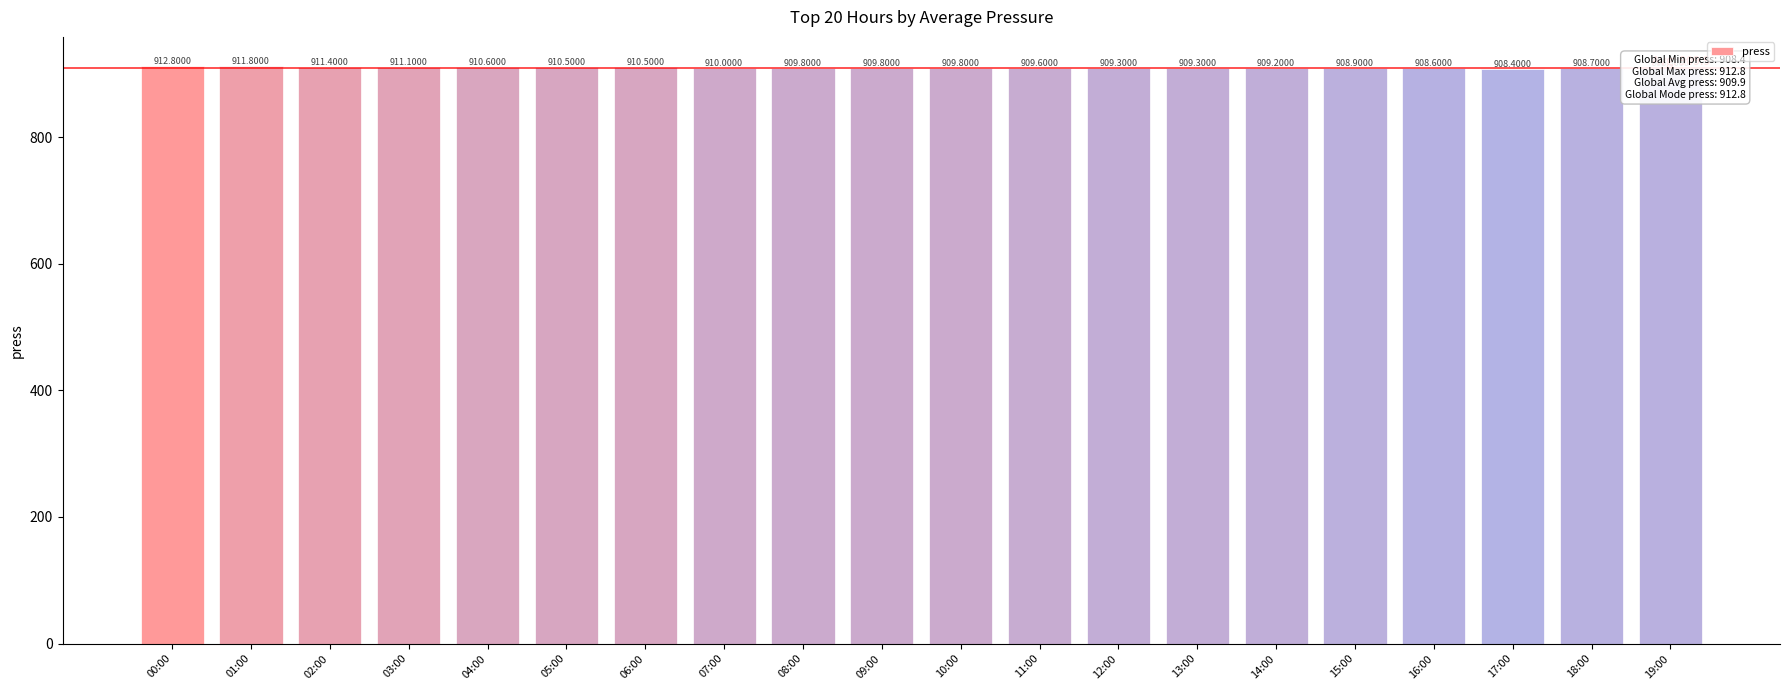

What is the label of the 7th bar from the left?

06:00